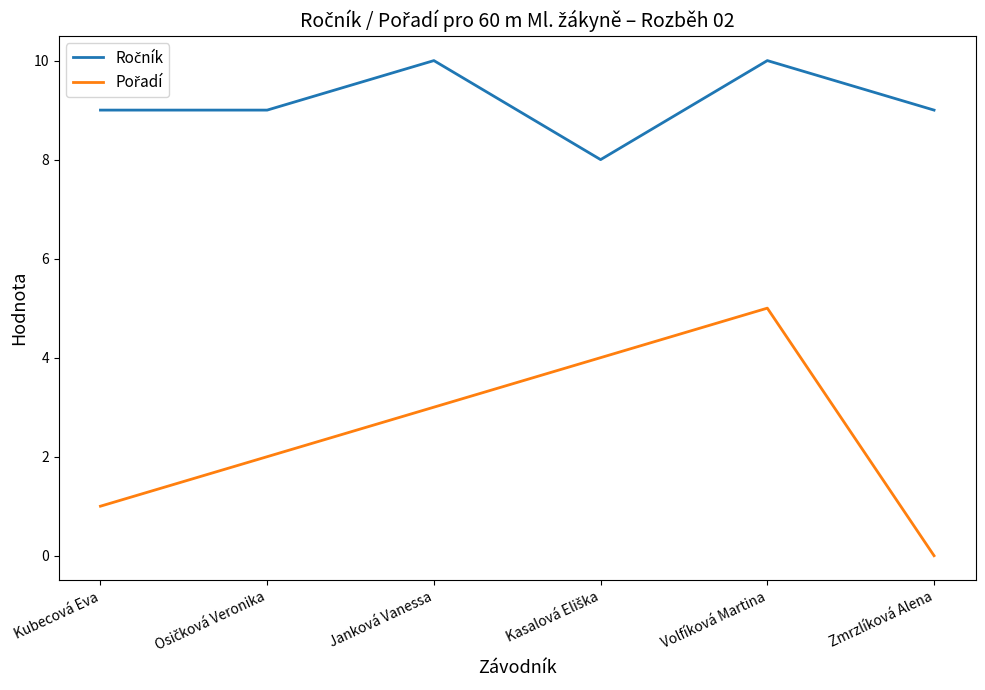

What is the difference between the highest and lowest values at Zmrzlíková Alena?

9